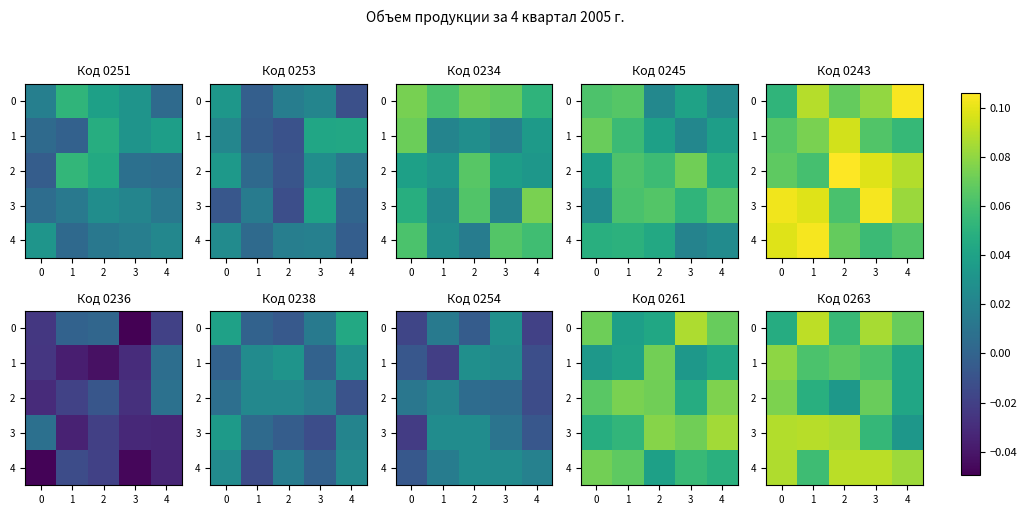

The 0 series shows 0.1 at 1. True or false?

True